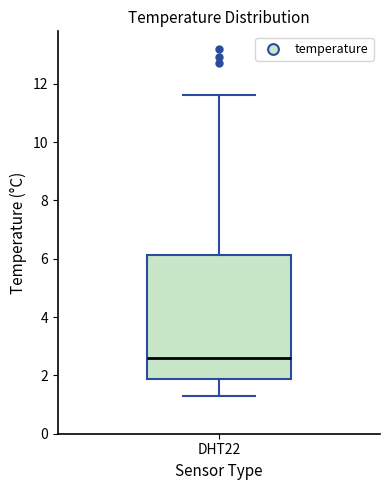

Where does the upper whisker of the box for DHT22 end on the y-axis? The values are not printed on the chart, so give them approximately, as read against the axis.

11.6